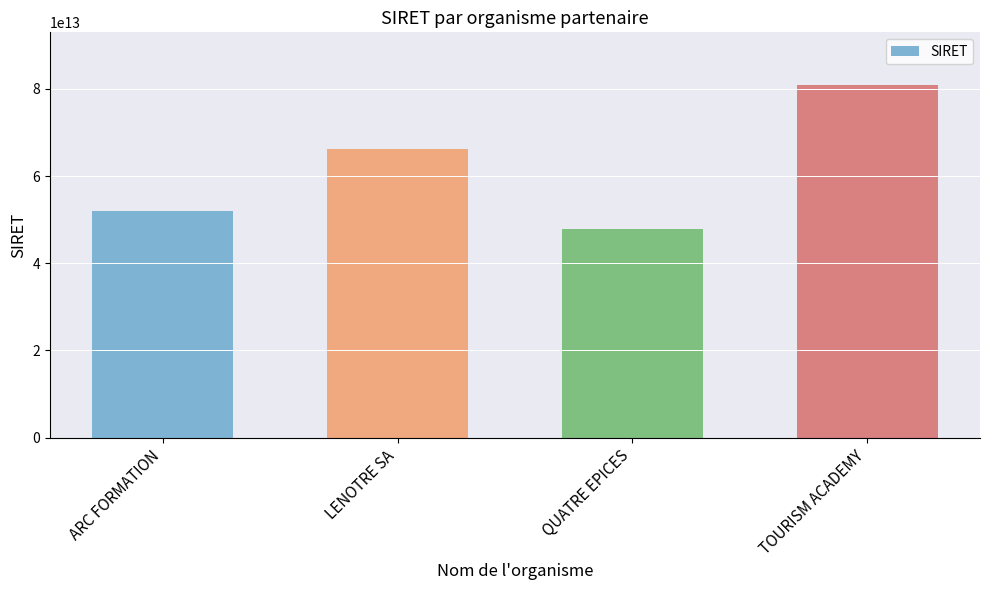

Which category has the highest value across all series?

TOURISM ACADEMY